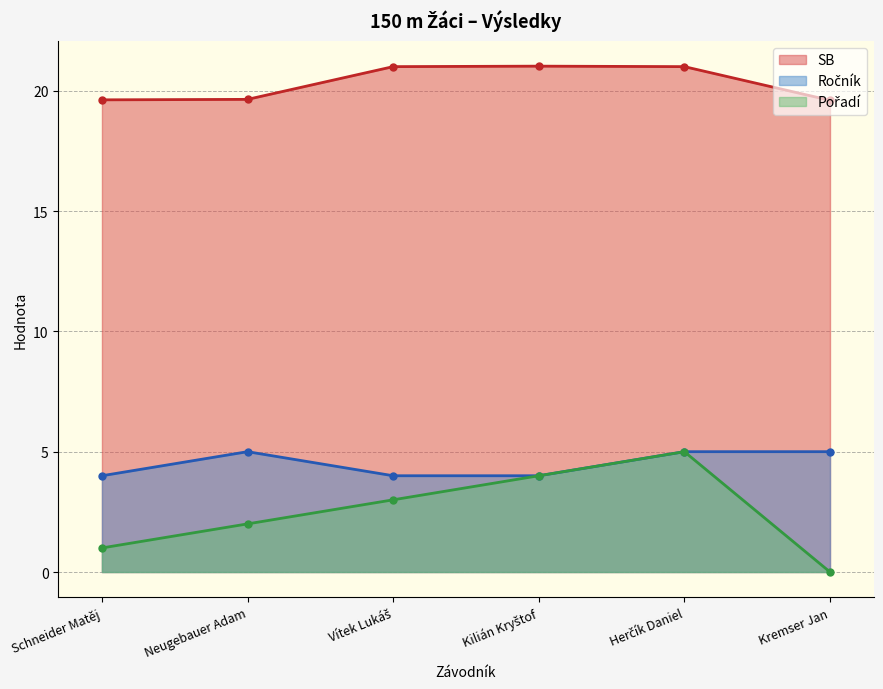

Reading left to right, list all the values displayed in this chart.

SB: Schneider Matěj=19.6	Neugebauer Adam=19.6	Vítek Lukáš=21.0	Kilián Kryštof=21.0	Herčík Daniel=21.0	Kremser Jan=19.6
Ročník: Schneider Matěj=4.0	Neugebauer Adam=5.0	Vítek Lukáš=4.0	Kilián Kryštof=4.0	Herčík Daniel=5.0	Kremser Jan=5.0
Pořadí: Schneider Matěj=1.0	Neugebauer Adam=2.0	Vítek Lukáš=3.0	Kilián Kryštof=4.0	Herčík Daniel=5.0	Kremser Jan=0.0